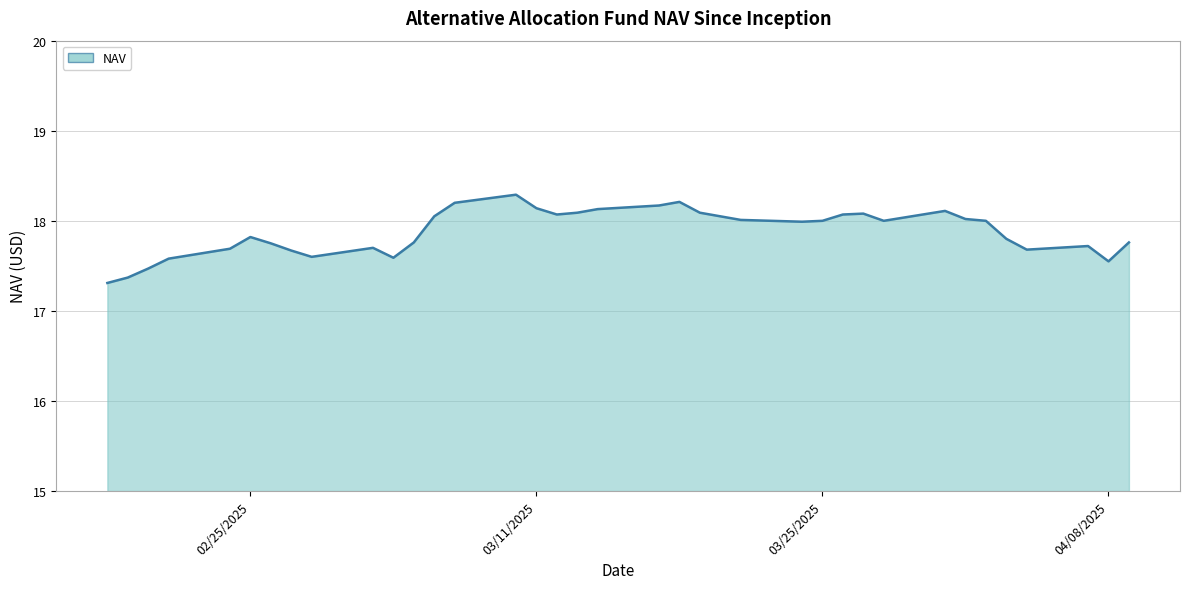

What is the smallest value displayed?

17.3